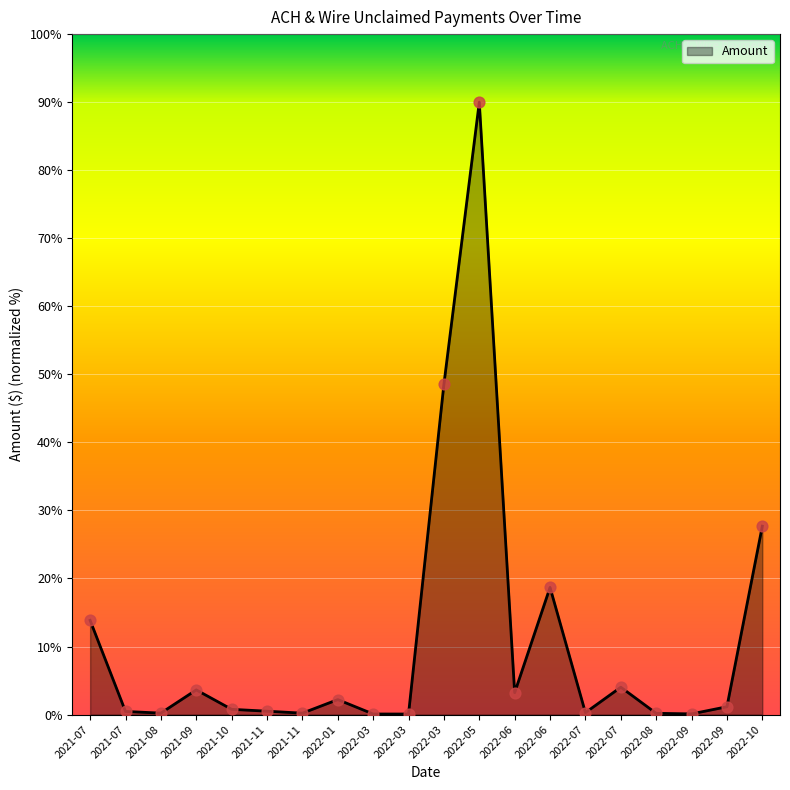

What is the ratio of the value at 2022-03 to the value at 2021-07?

3.5